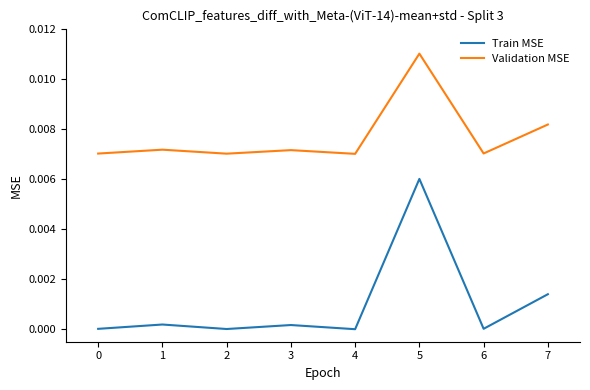

Which label corresponds to the largest value in the chart?

5